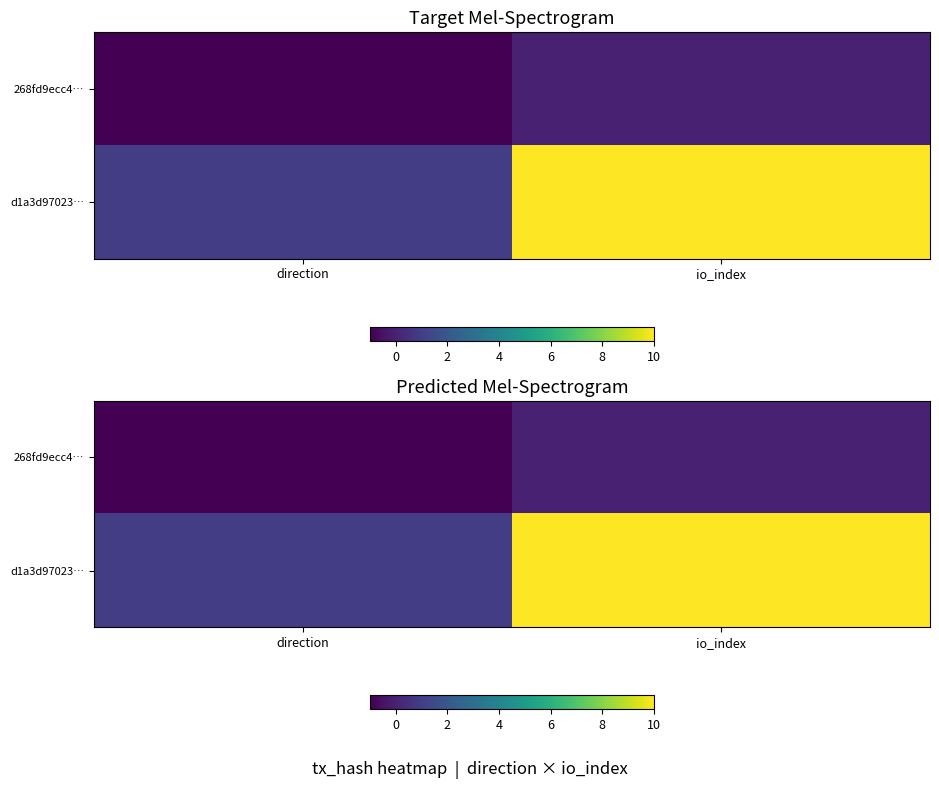

At which label is 268fd9ecc4… closest to 0?

io_index